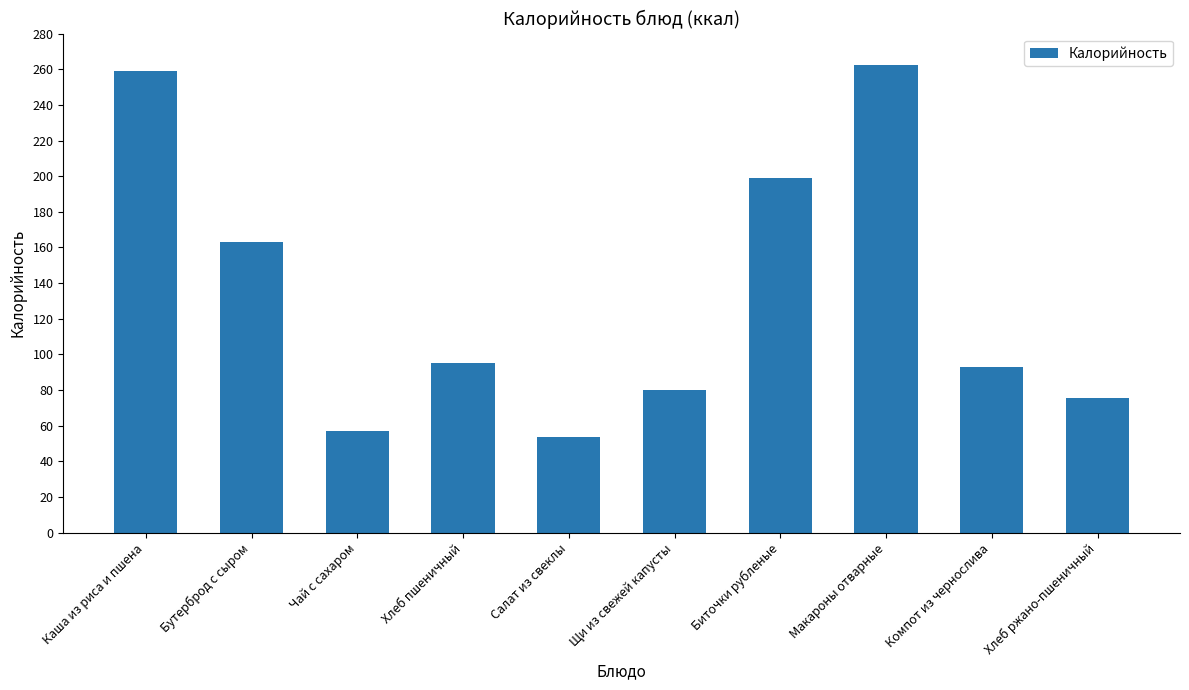

How many bars are there in total?

10